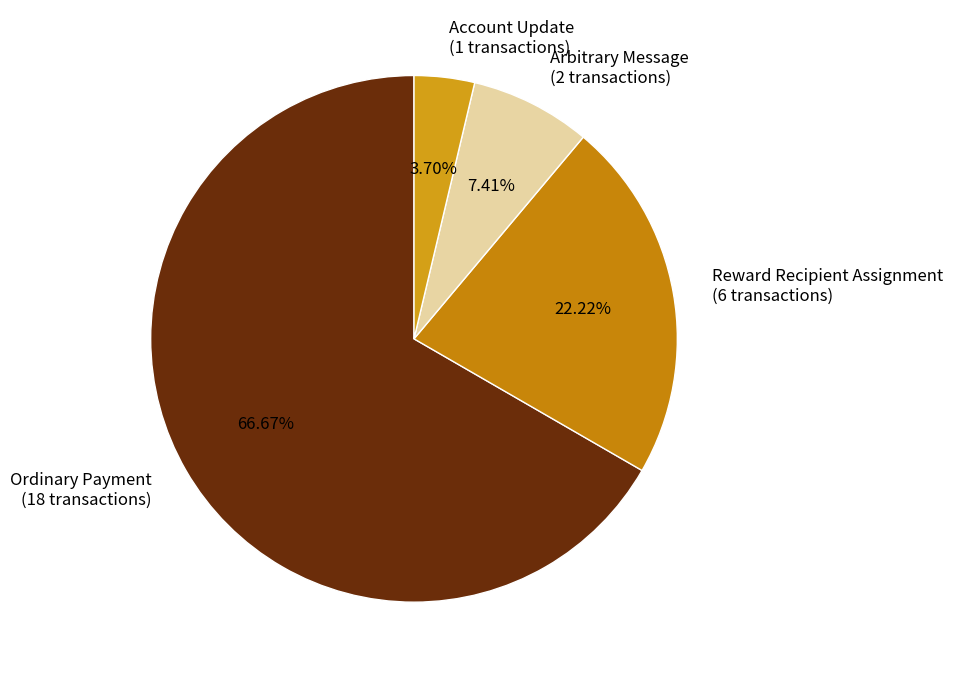

Rank the categories by value from highest to lowest.

Ordinary Payment, Reward Recipient Assignment, Arbitrary Message, Account Update